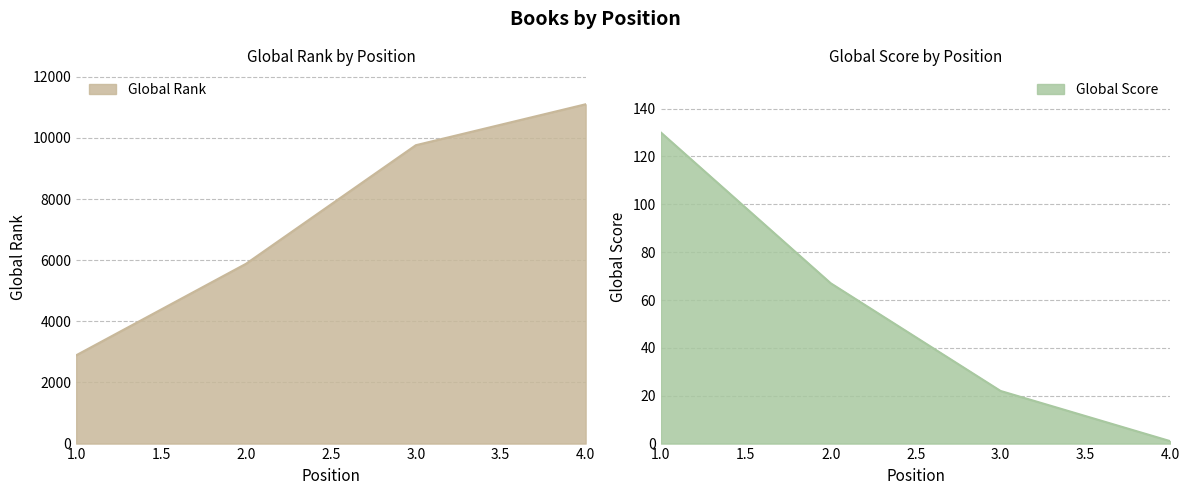

Rank the categories by Global Rank value from highest to lowest.

4.0, 3.0, 2.0, 1.0